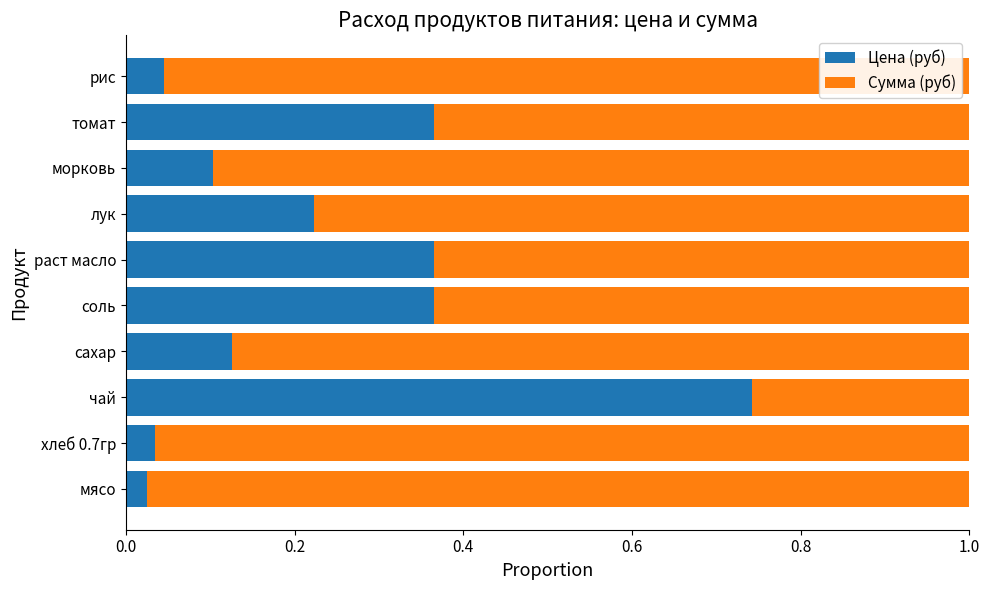

At which label does Цена (руб) reach its peak?

чай